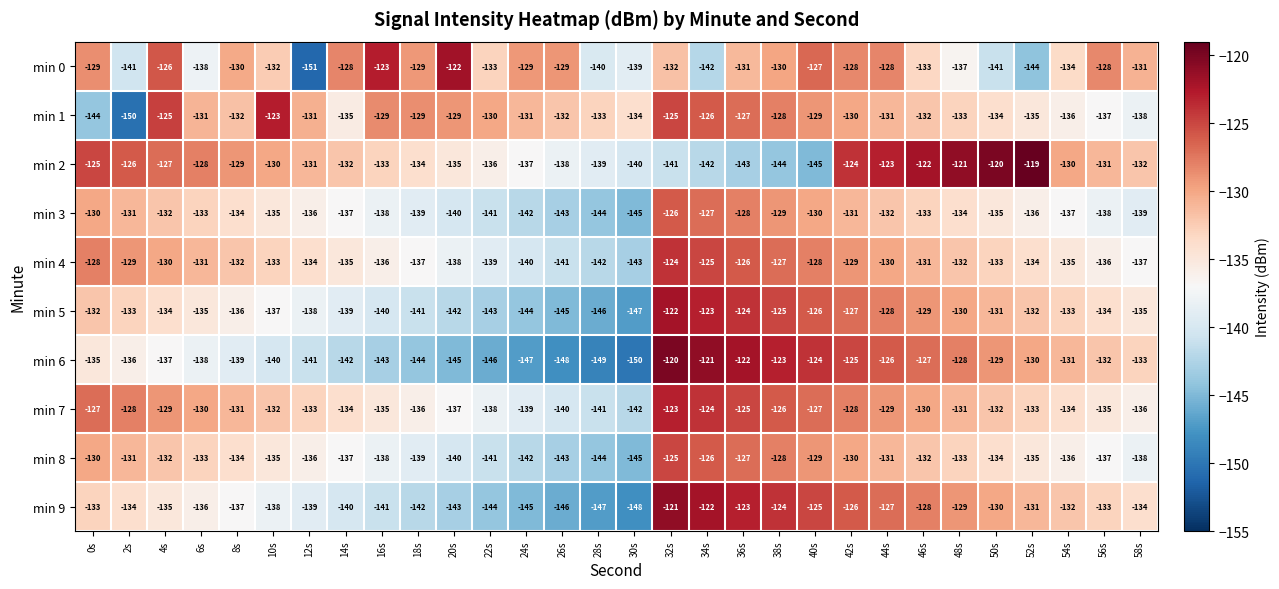

What is the difference between the min 2 values at 36s and 24s?

6